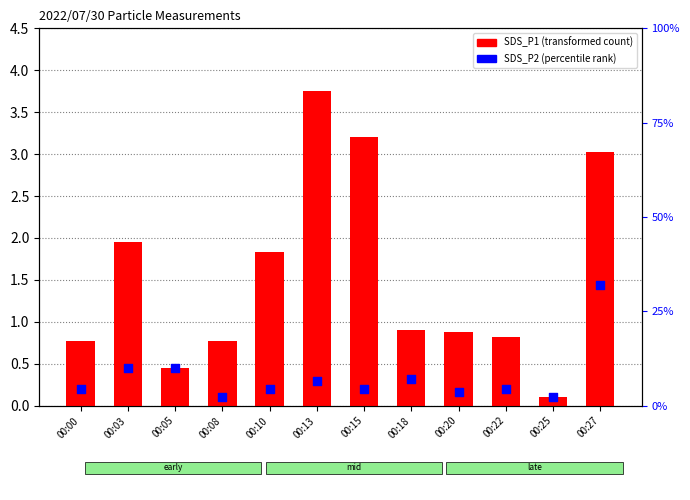

Is the value of SDS_P2 at 00:27 greater than the value of SDS_P1 at 00:22?

Yes